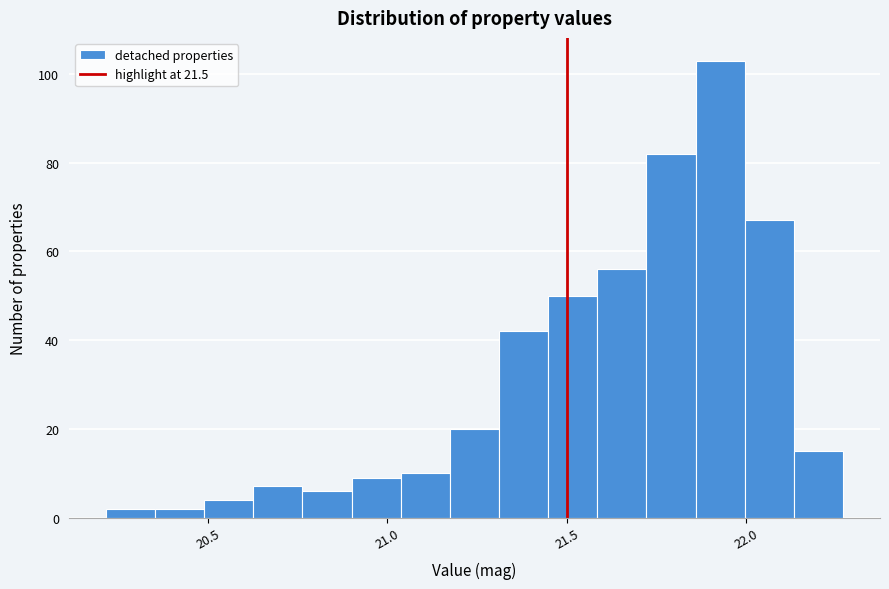

Read against the x-axis, roughly where is the centre of the tallest bar?

21.95